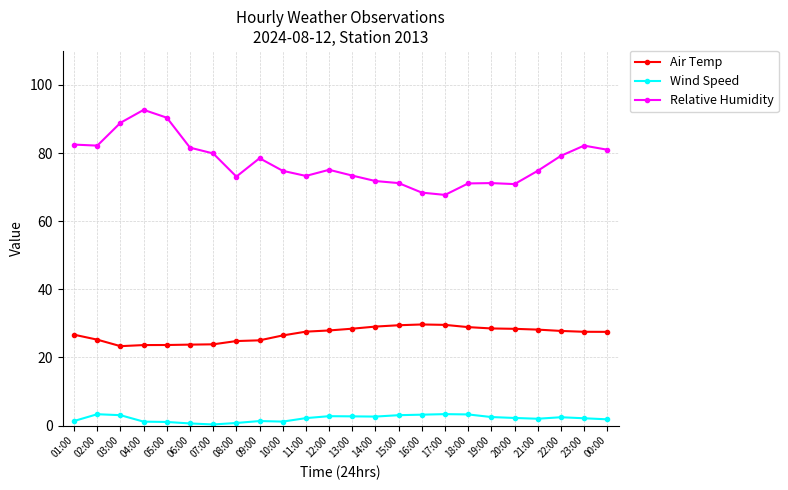

True or false: Relative Humidity has more than 1 points higher than both neighbors.

True